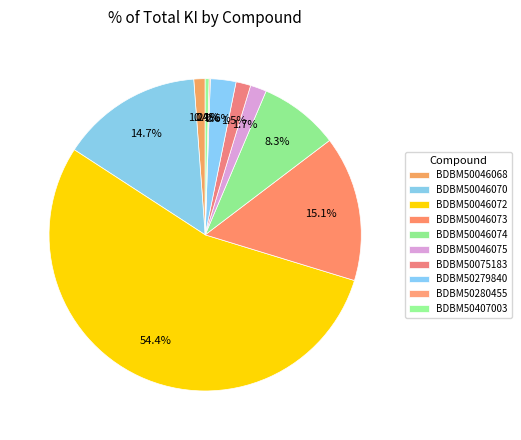

Which has a higher value, BDBM50279840 or BDBM50046070?

BDBM50046070